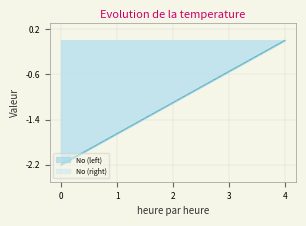

What are all the series names shown in the legend?

No (left), No (right)